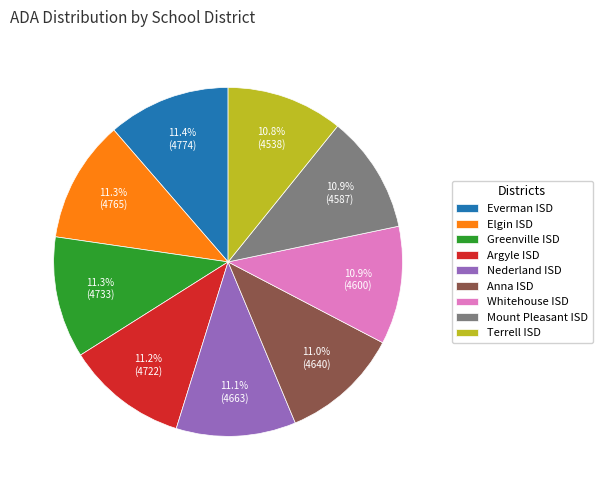

Is Argyle ISD the majority of the pie?

No